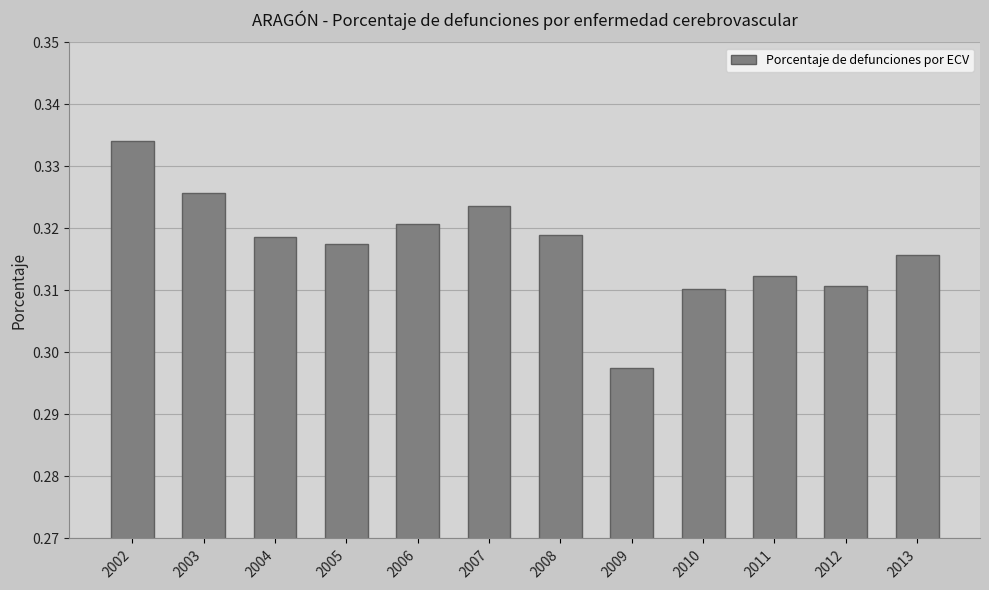

At which label is the value closest to 0?

2009